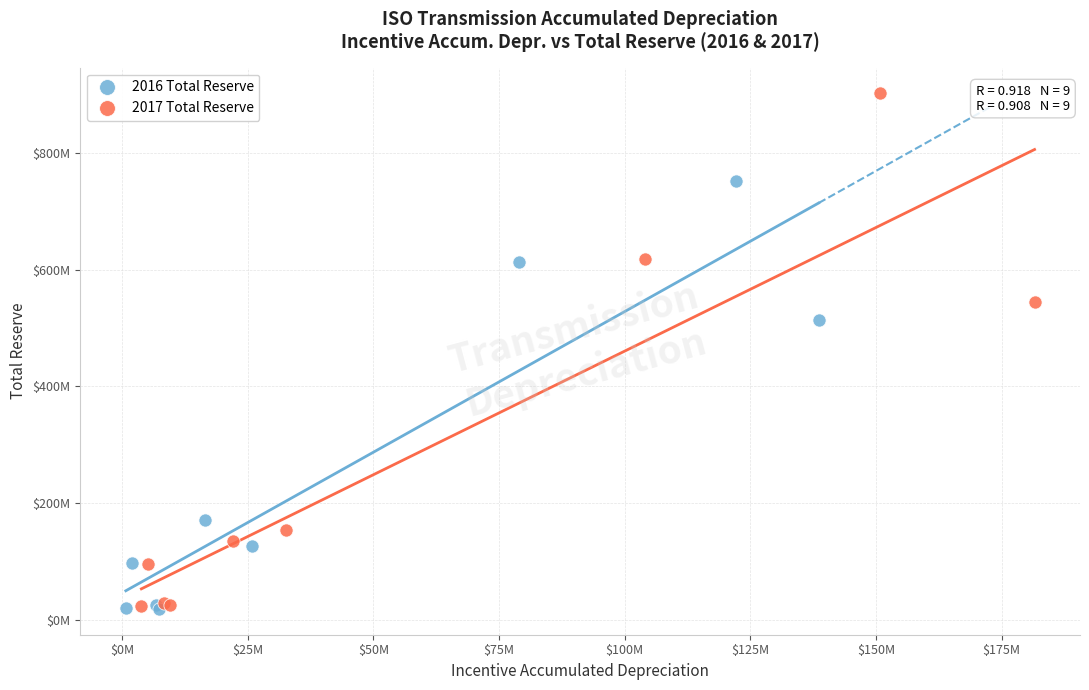

Which series has the largest Y range (max minus min)?

2017 Total Reserve